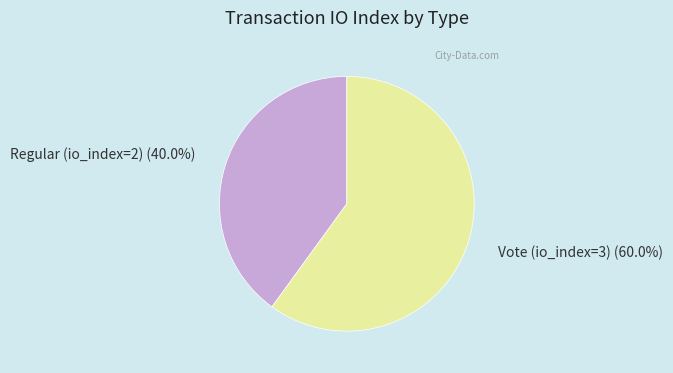

To the nearest percent, what is the combined percentage of Regular (io_index=2) and Vote (io_index=3)?

100%